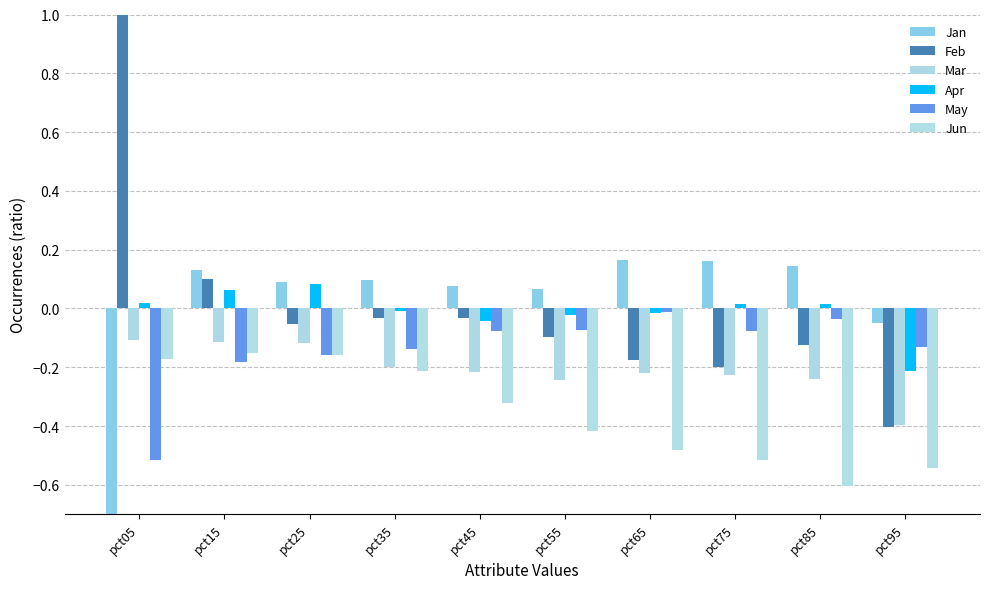

What is the lowest value of the May series?

-0.5